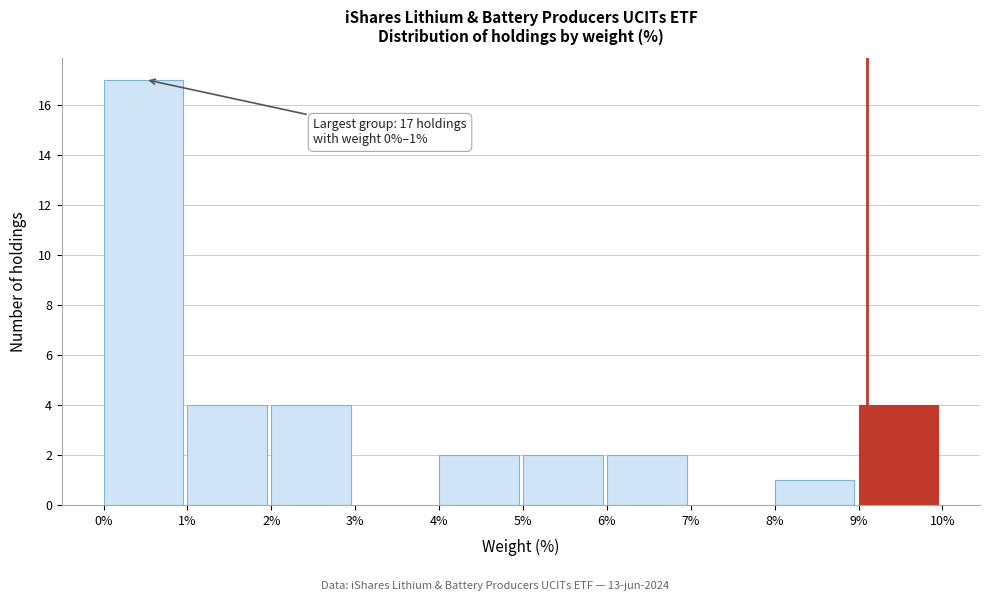

Which range on the x-axis has the tallest bar?

0% to 1%